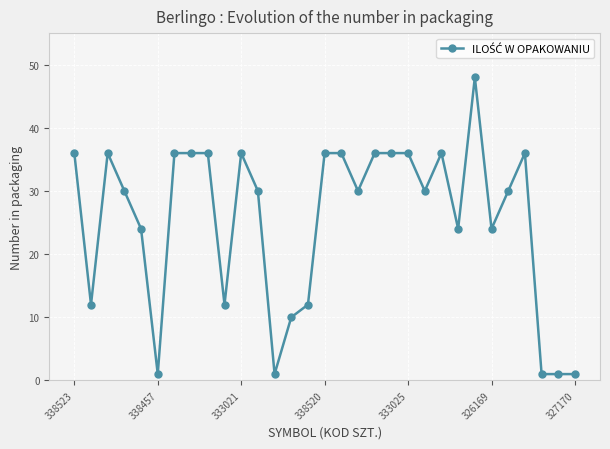

Is this an area chart (filled region under the line)?

No